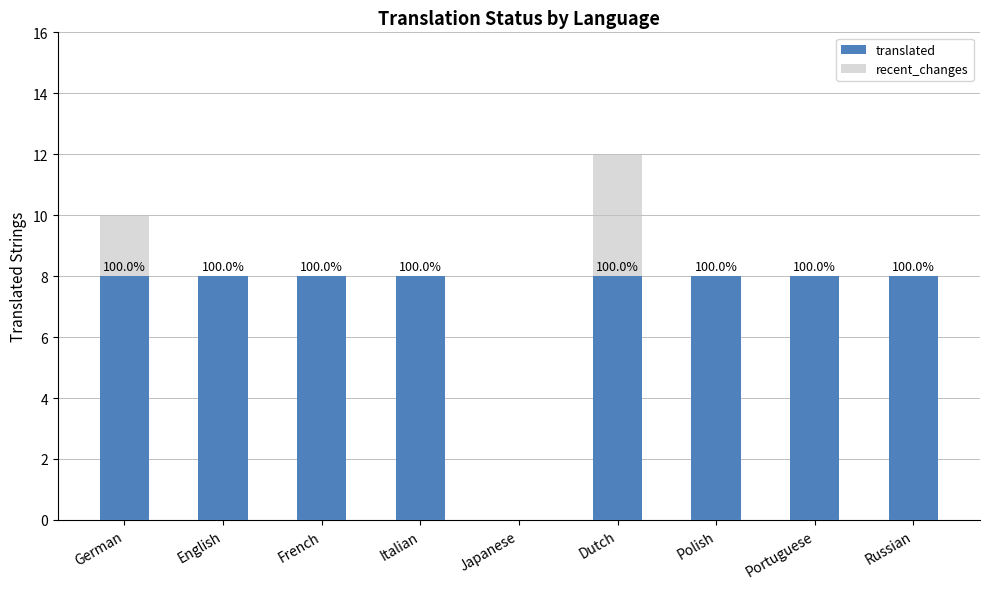

What is the sum of the translated values at English and Russian?

16